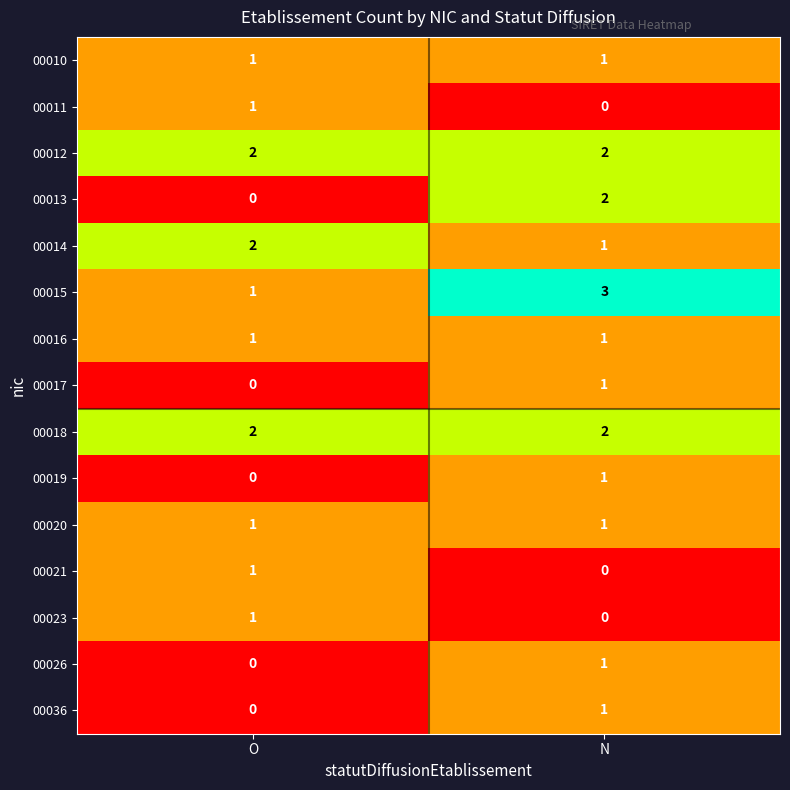

At which category is the sum across all series the highest?

N